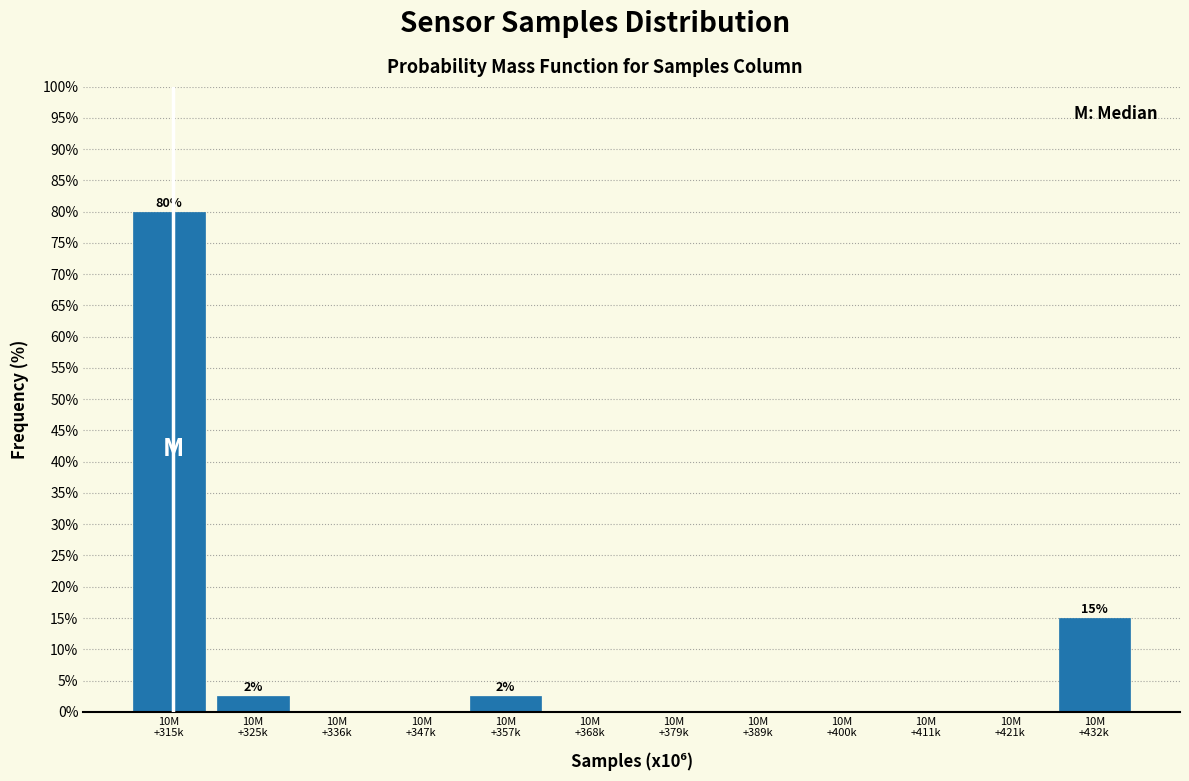

What is the sum of all values?

100.0